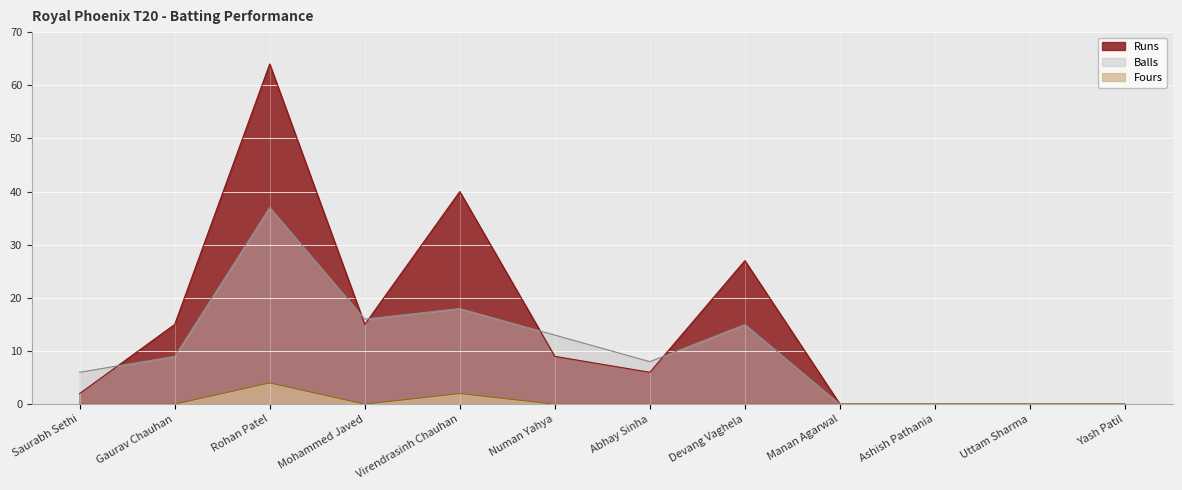

Rank the series by their maximum value, from lowest to highest.

Fours, Balls, Runs